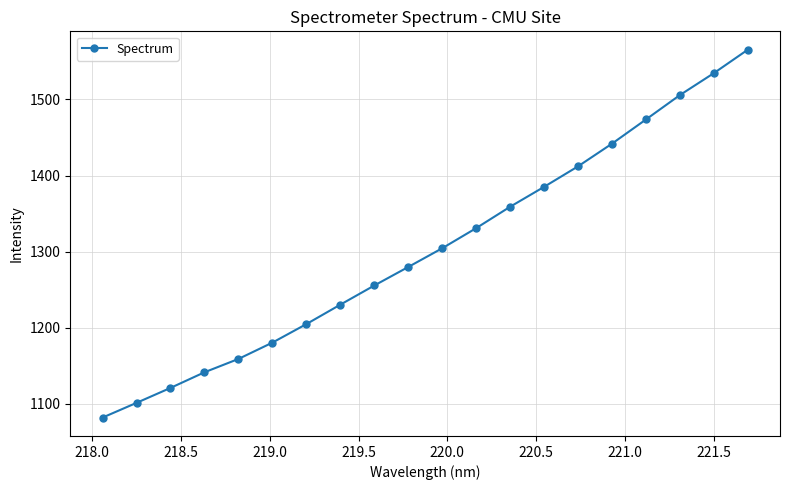

What is the value of the 10th point from the left?

1279.8